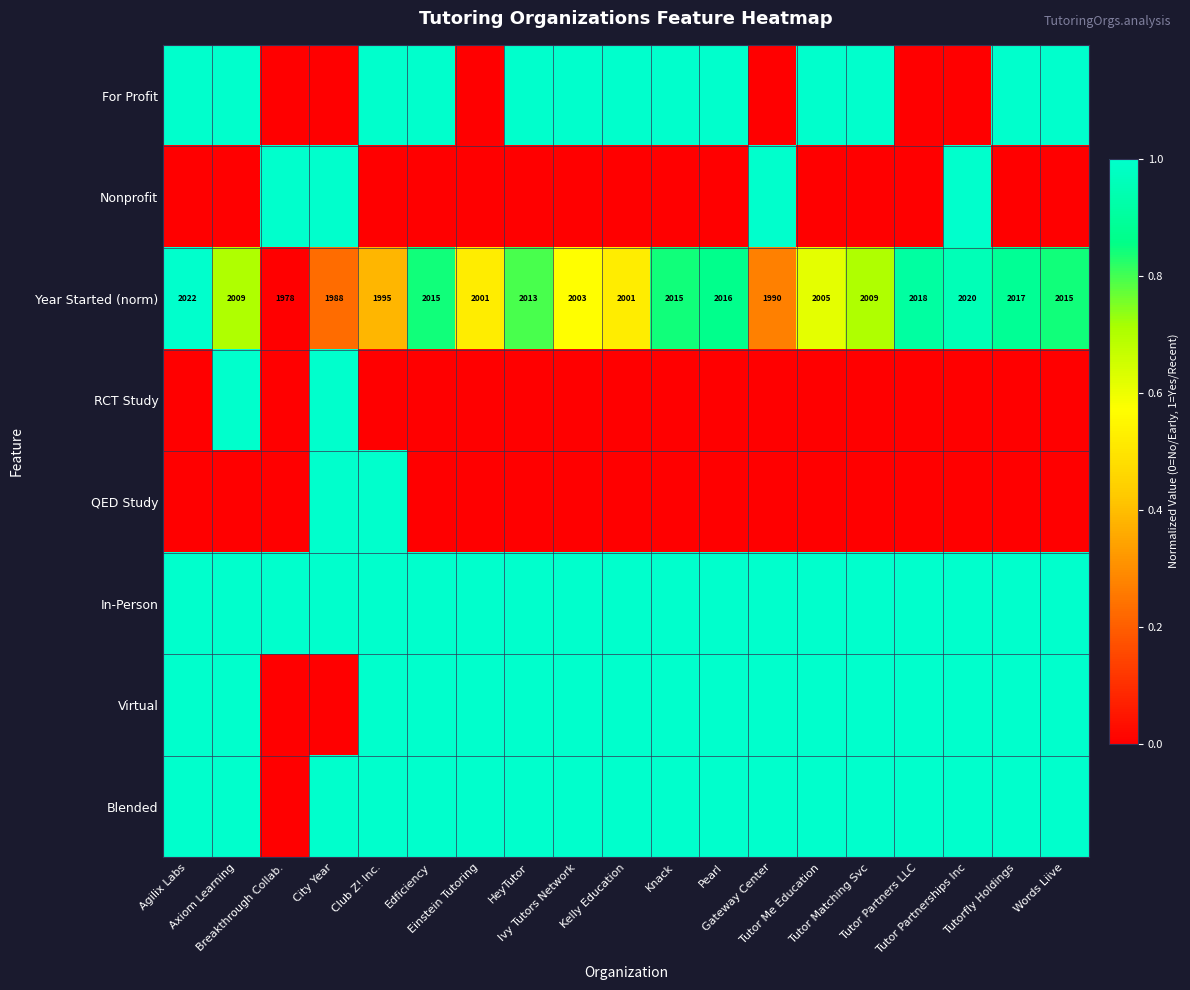

What is the difference between the highest and lowest values at Club Z! Inc.?

1.0